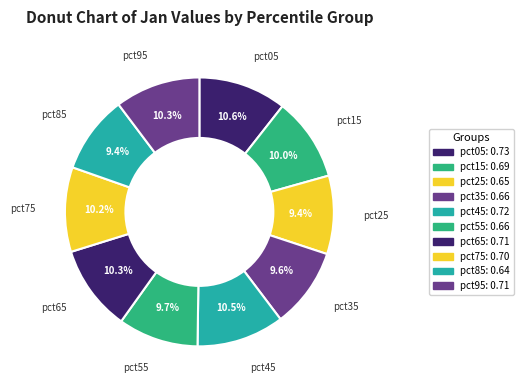

What percentage is NOT represented by pct95?

89.7%